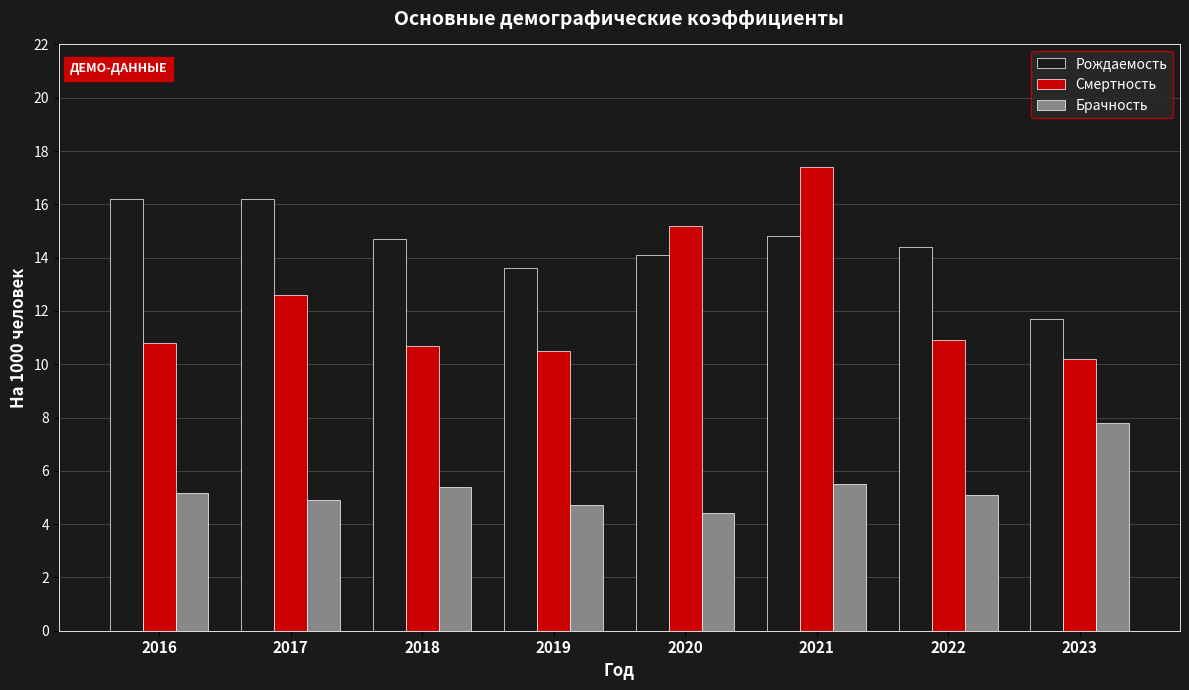

Where does the Рождаемость series first go above 14?

2016